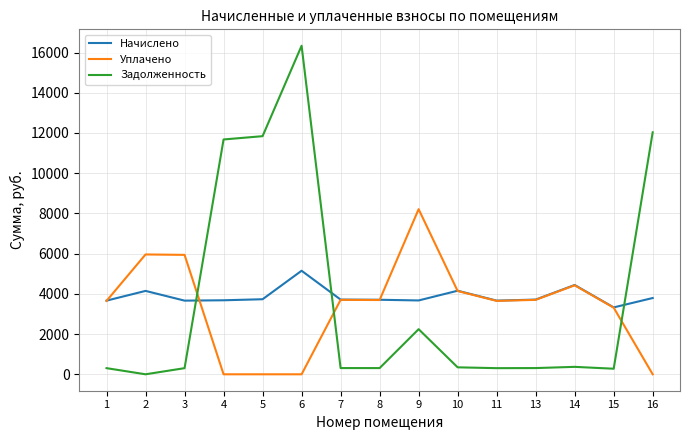

What is the spread (max minus min) of values at 9?

5967.9